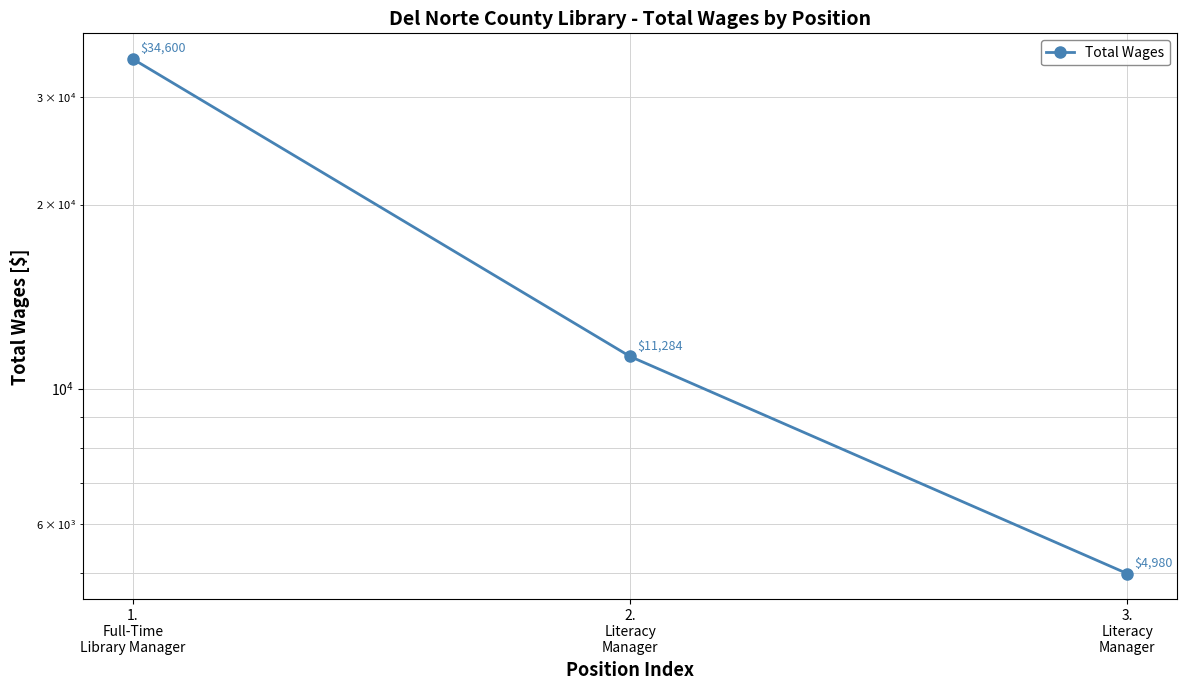

Rank the categories by value from highest to lowest.

1.
Full-Time
Library Manager, 2.
Literacy
Manager, 3.
Literacy
Manager